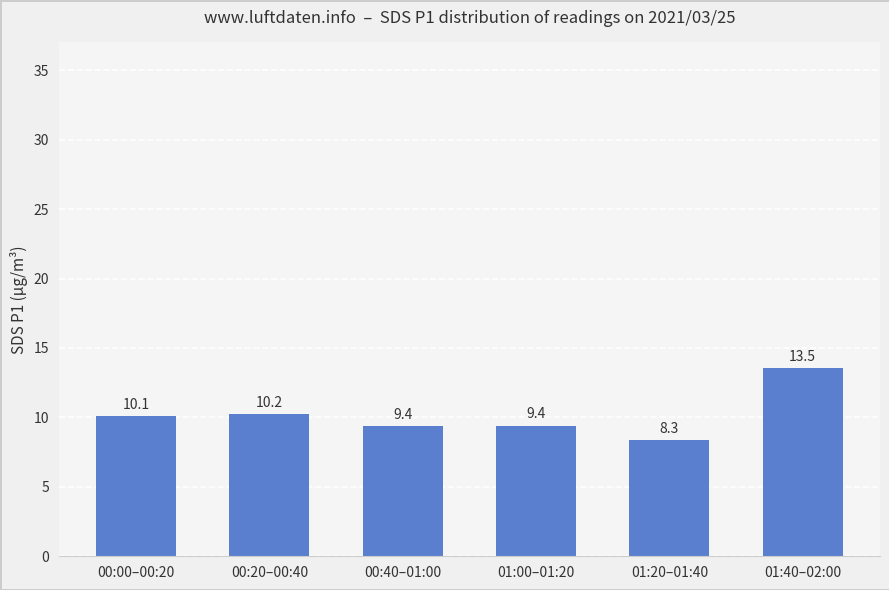

What is the ratio of the value at 00:00–00:20 to the value at 01:40–02:00?

0.7